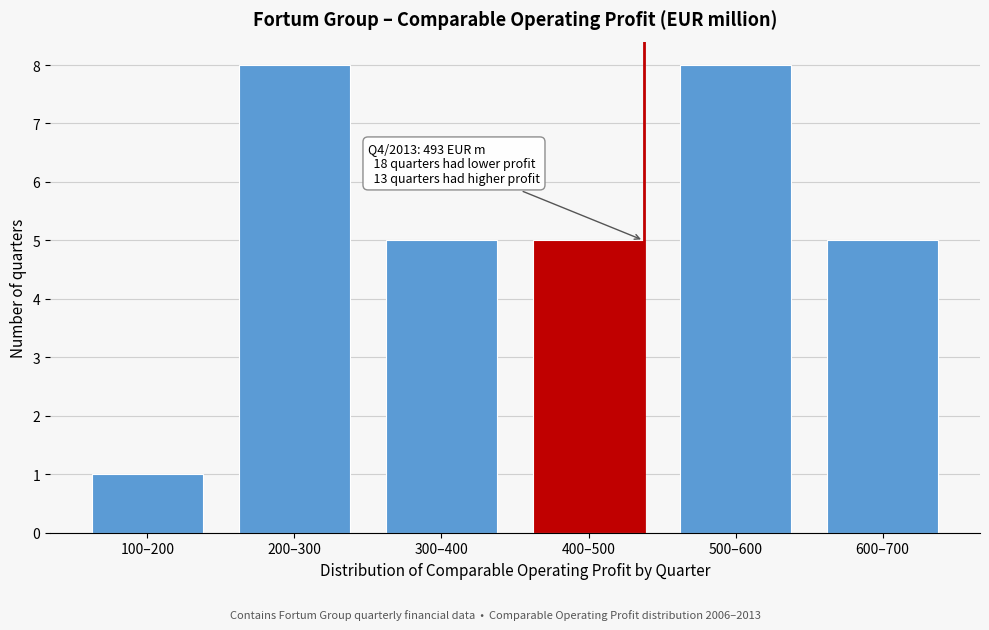

Reading left to right, what are all the values shown in this chart?

1	8	5	5	8	5